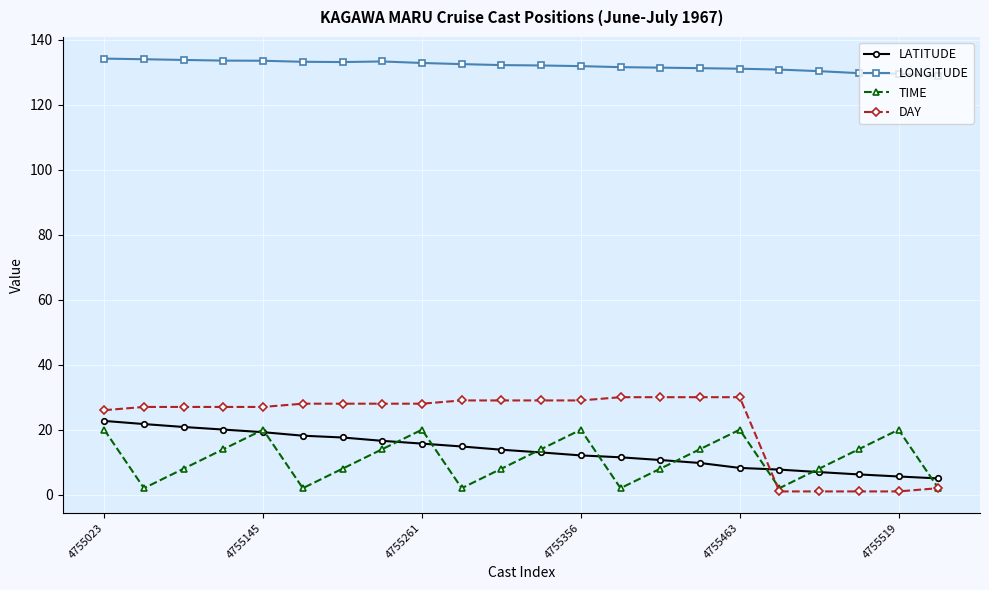

Which series has the largest range (max minus min)?

DAY